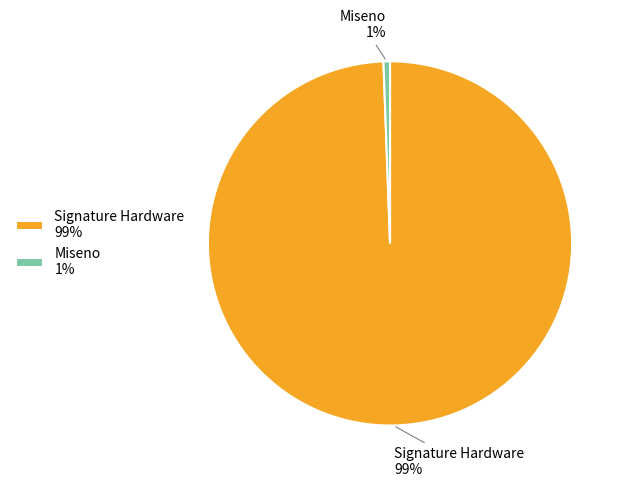

To the nearest percent, what is the average slice percentage?

50%